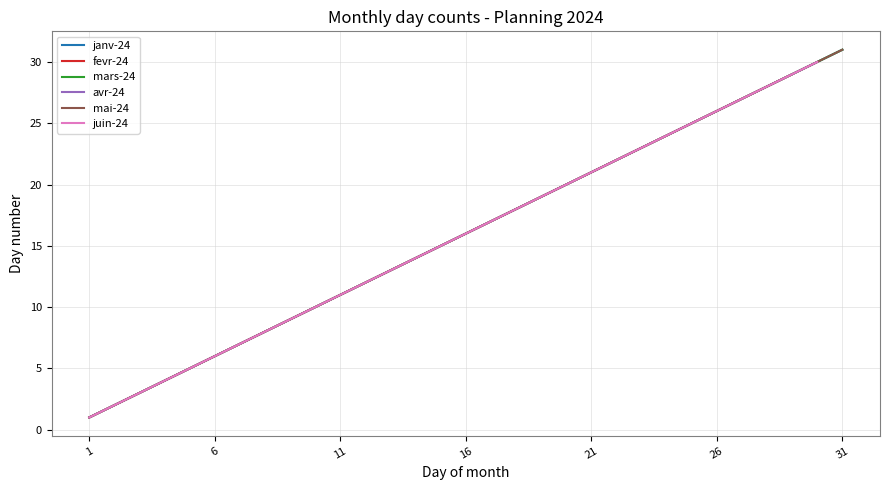

What is the value of the janv-24 point at the 17th from the left?

17